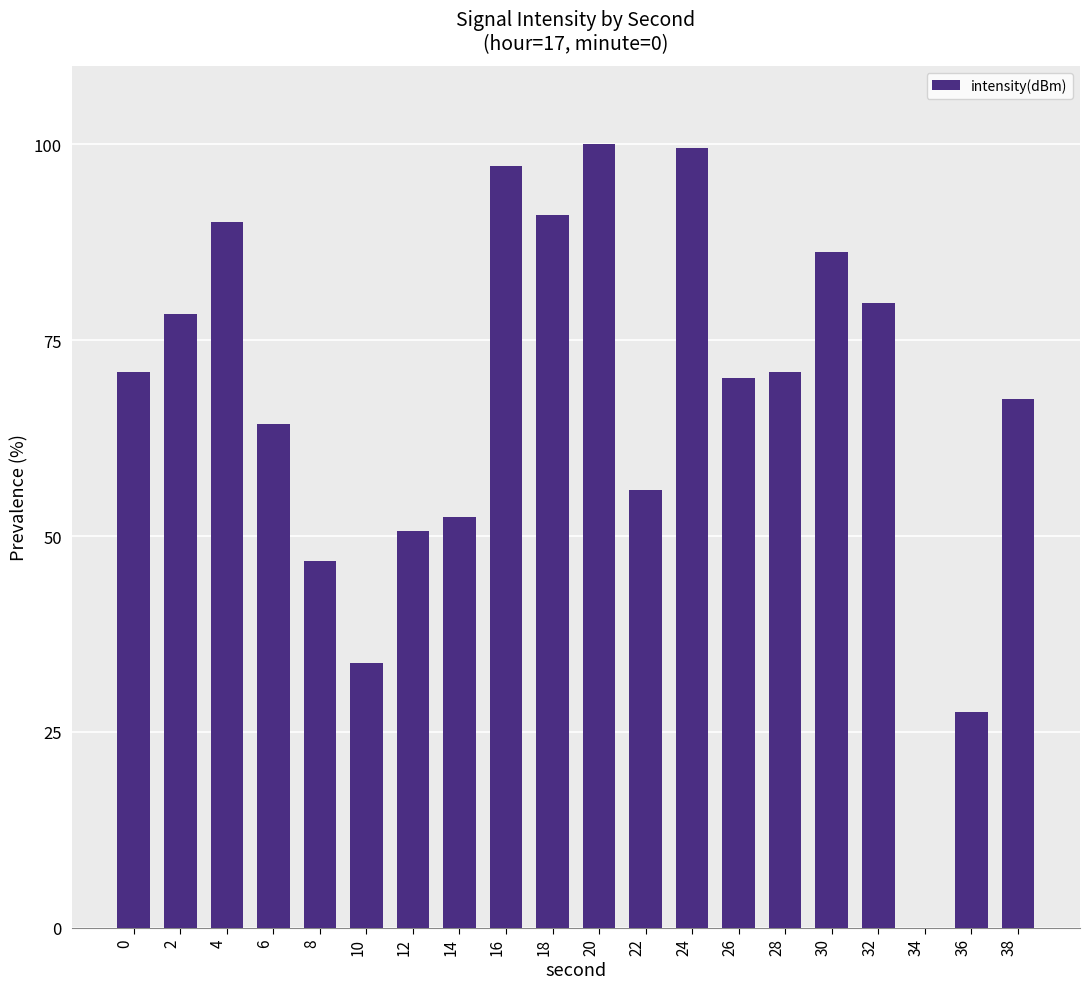

Approximately how many times larger is the value at 0 compared to 30?

0.8